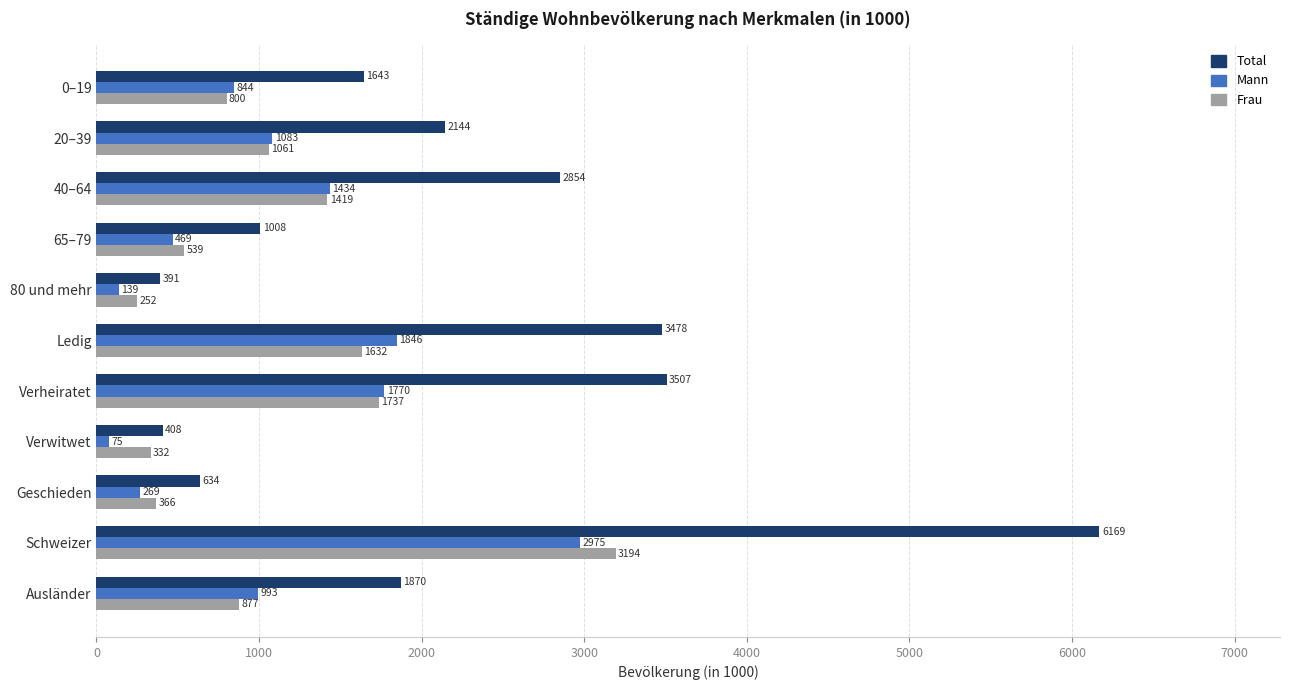

Is the value of Frau at Ausländer greater than the value of Total at 20–39?

No